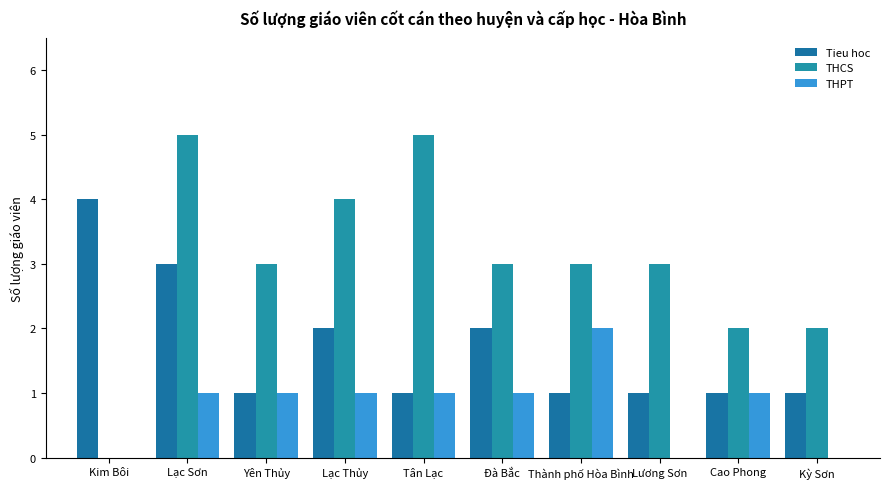

At how many categories does at least one series exceed 3?

4